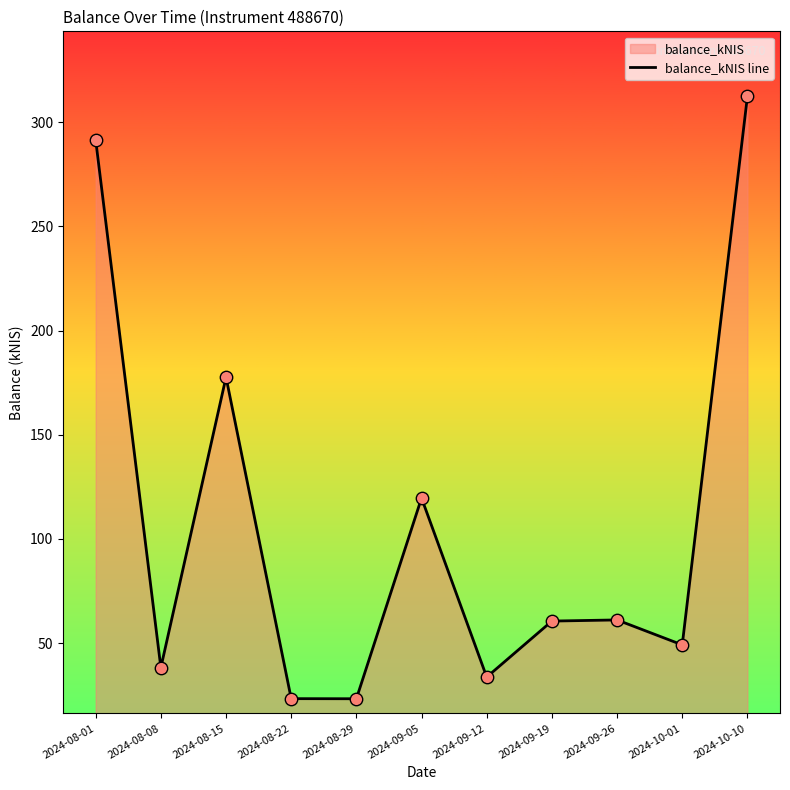

What is the ratio of the value at 2024-10-10 to the value at 2024-10-01?

6.4